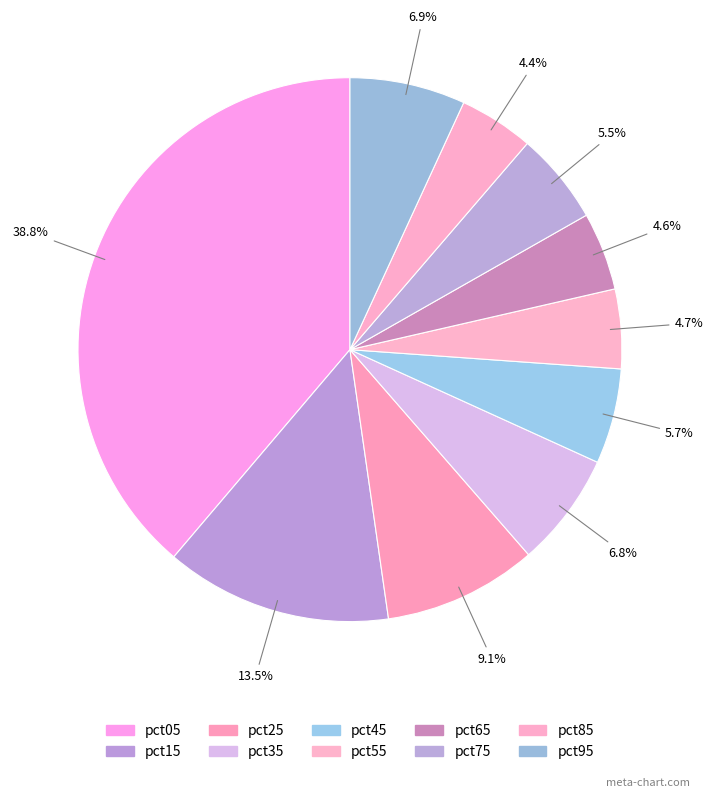

What is the largest slice in the pie chart?

pct05